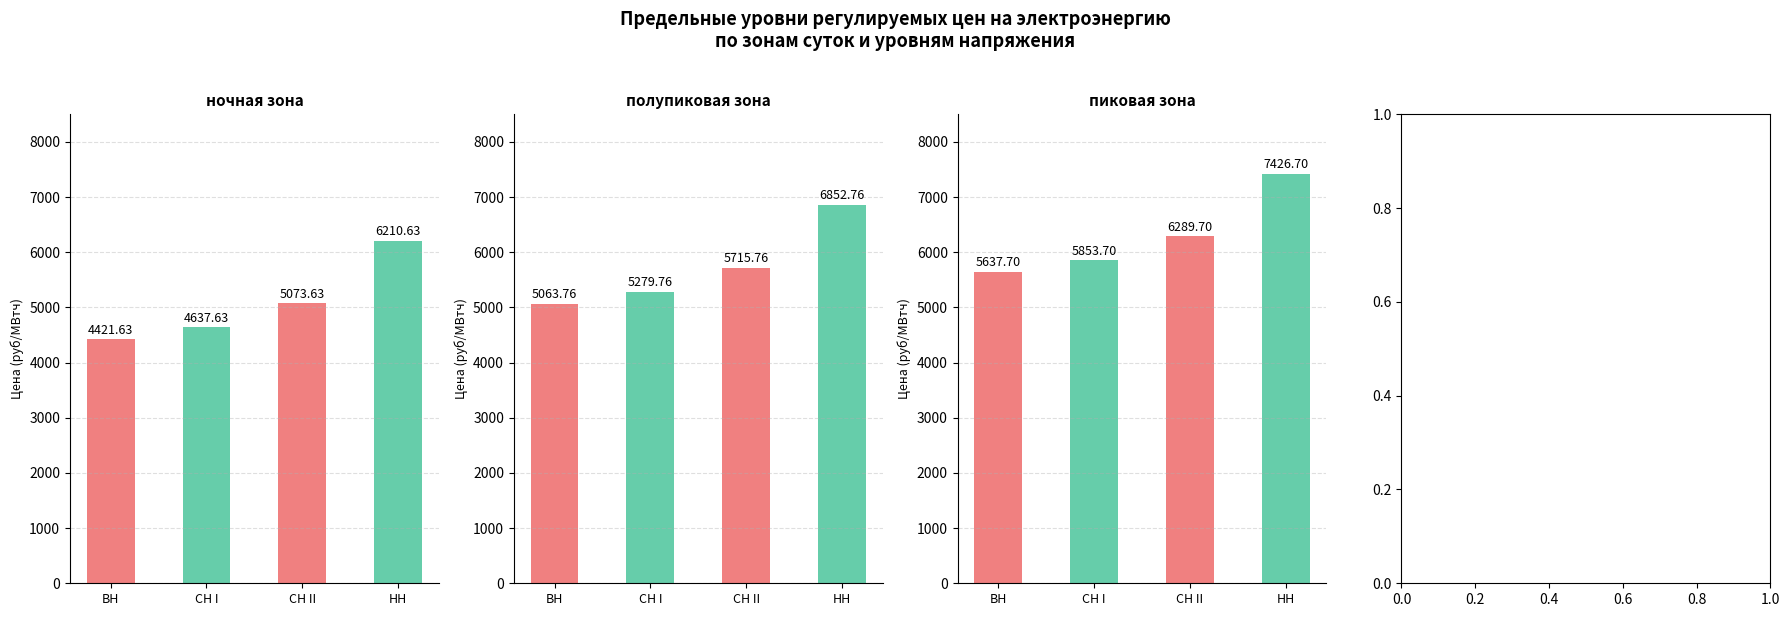

Reading left to right, list all the values displayed in this chart.

ночная зона: 4421.6	4637.6	5073.6	6210.6
полупиковая зона: 5063.8	5279.8	5715.8	6852.8
пиковая зона: 5637.7	5853.7	6289.7	7426.7